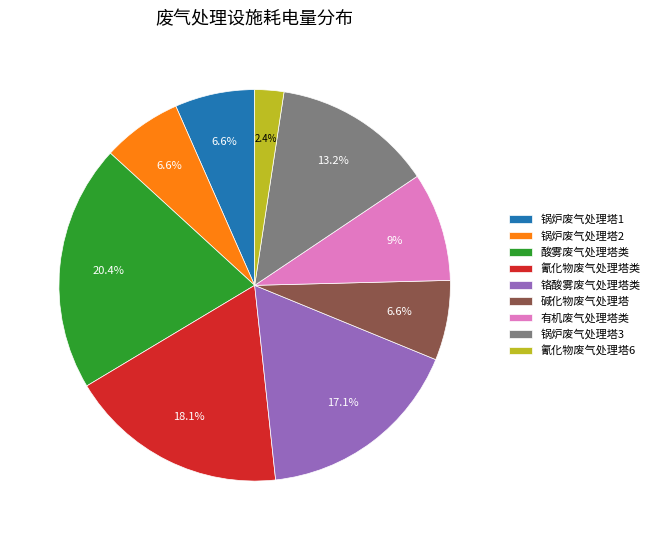

What is the smallest slice in the pie chart?

氰化物废气处理塔6